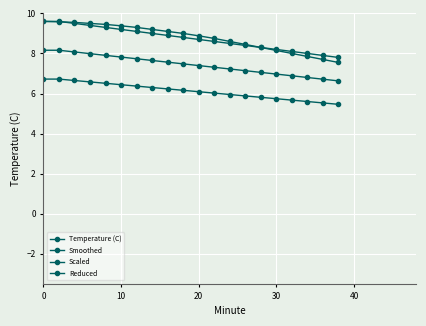

True or false: Reduced and Scaled cross at least once.

False